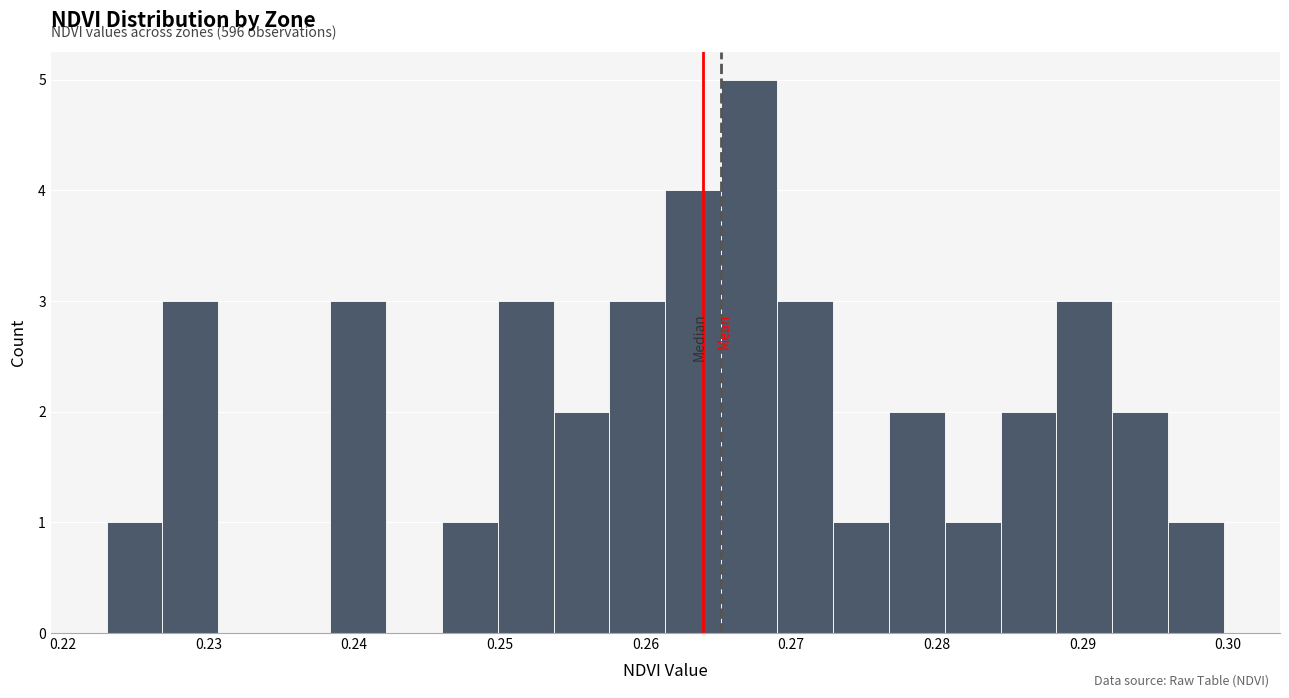

Around what value on the x-axis is the tallest bar? Give the approximate position of its centre, as read against the axis.

0.267